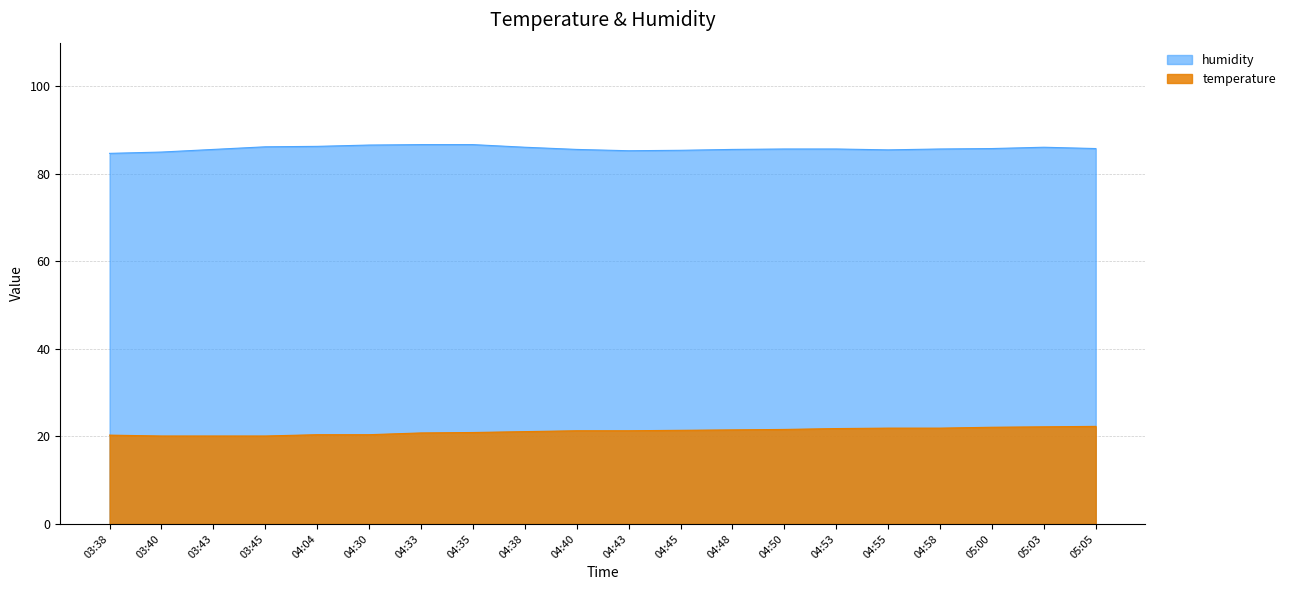

The humidity series shows 85.6 at 04:40. True or false?

True